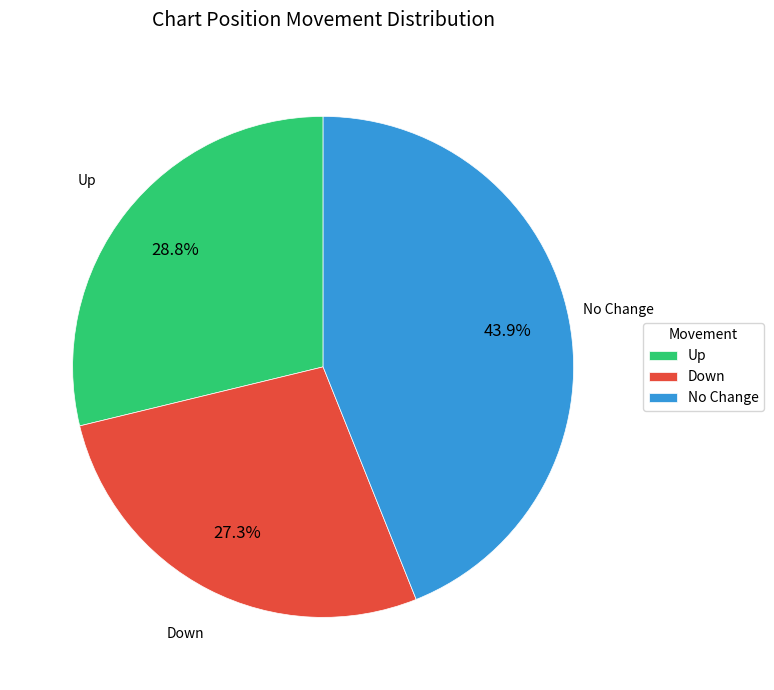

Count the number of slices in the pie.

3